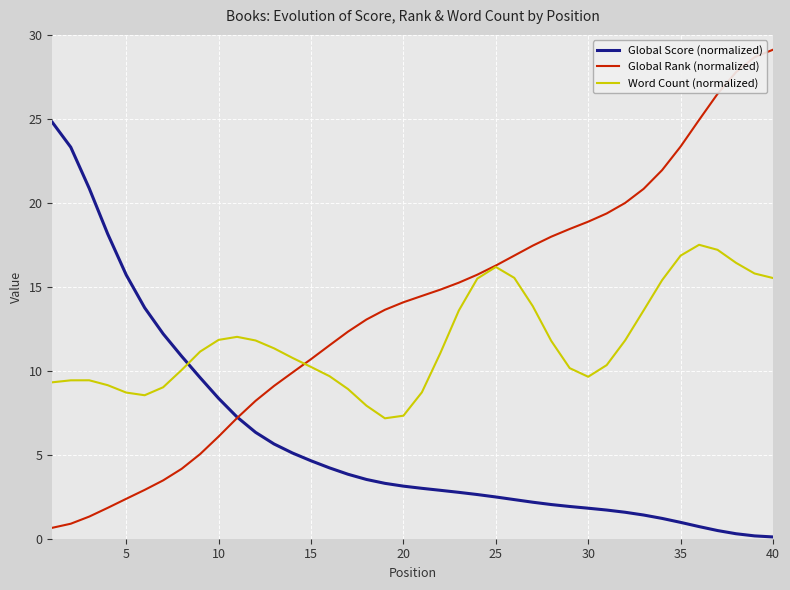

Which series has the largest range (max minus min)?

Global Rank (normalized)